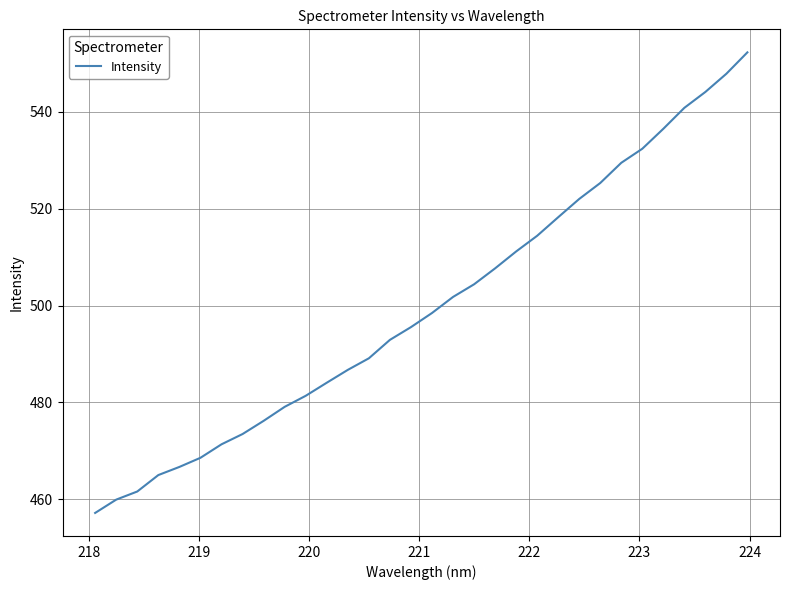

What is the greatest value displayed?

552.3